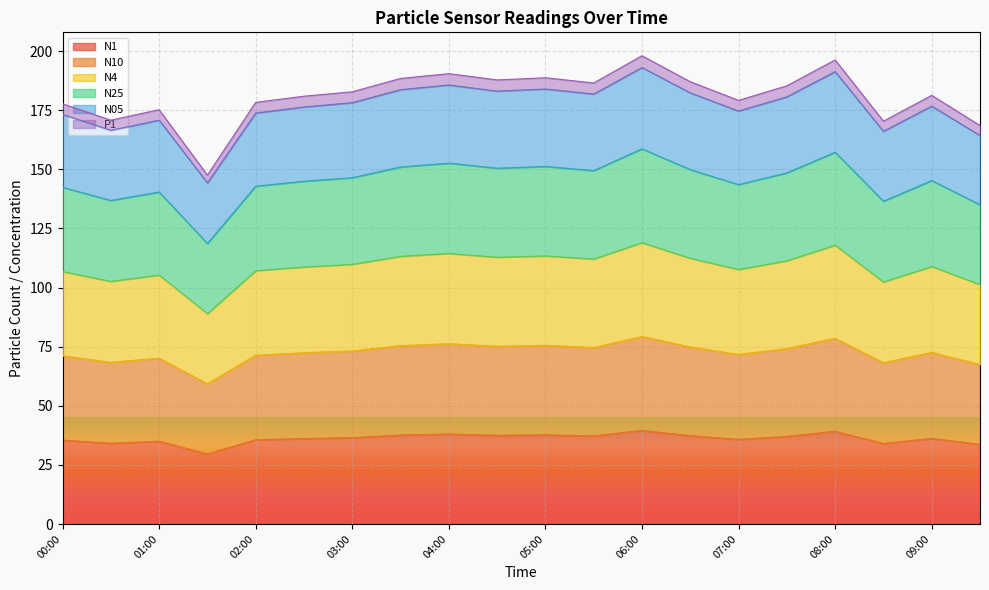

What is the spread (max minus min) of values at 02:30?

144.8